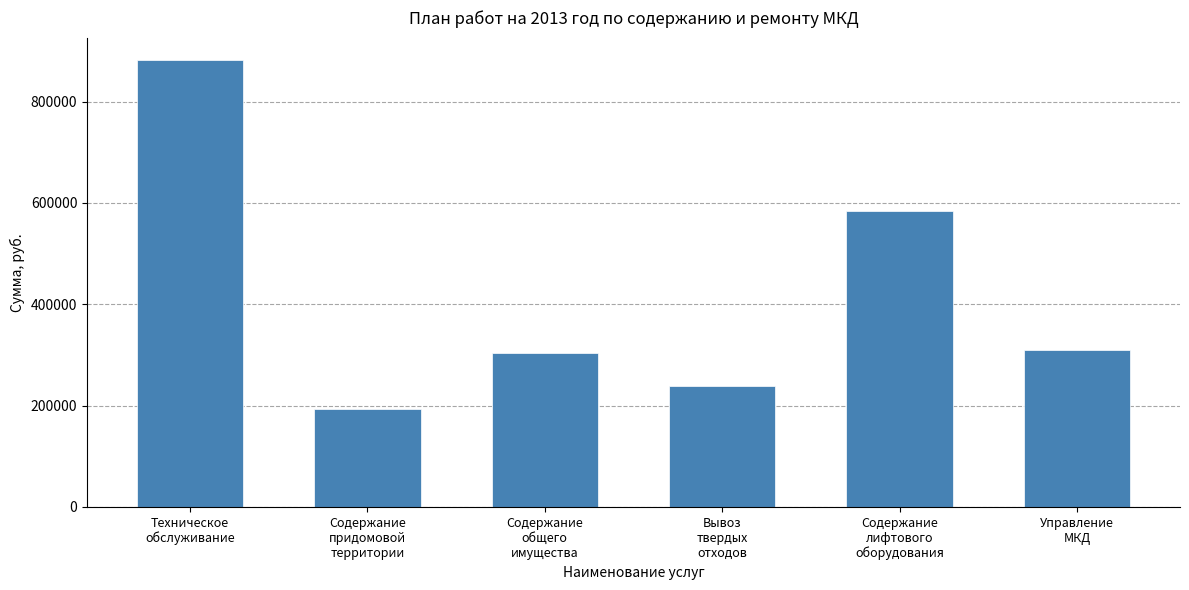

Is it true that the value at Техническое
обслуживание is 1574214?

False